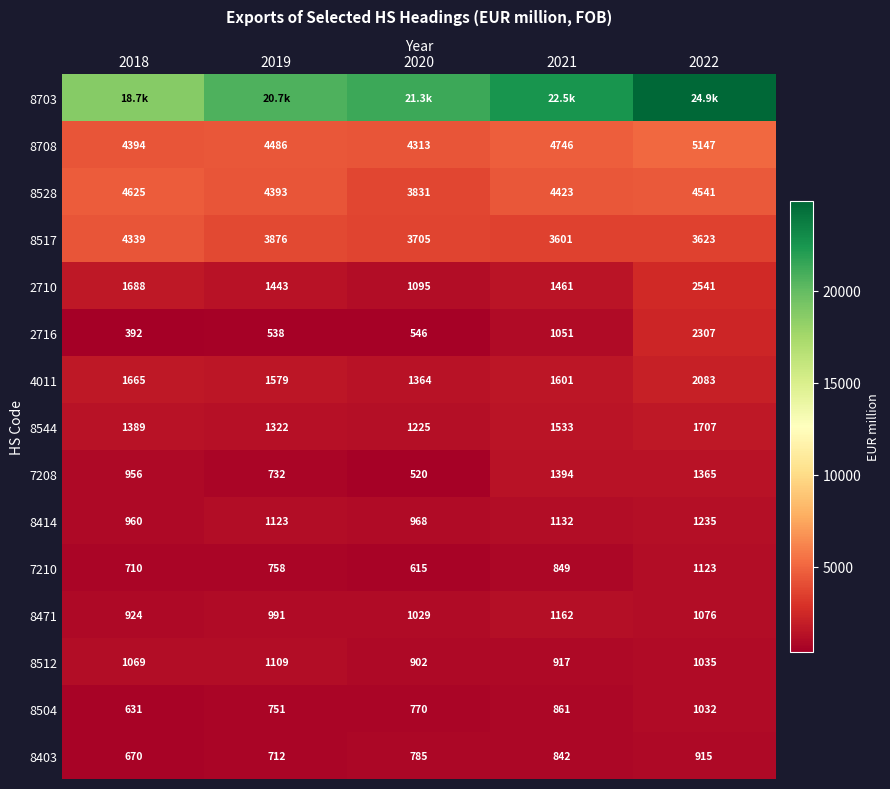

Where is 8703 nearest to the value 21773?

2020